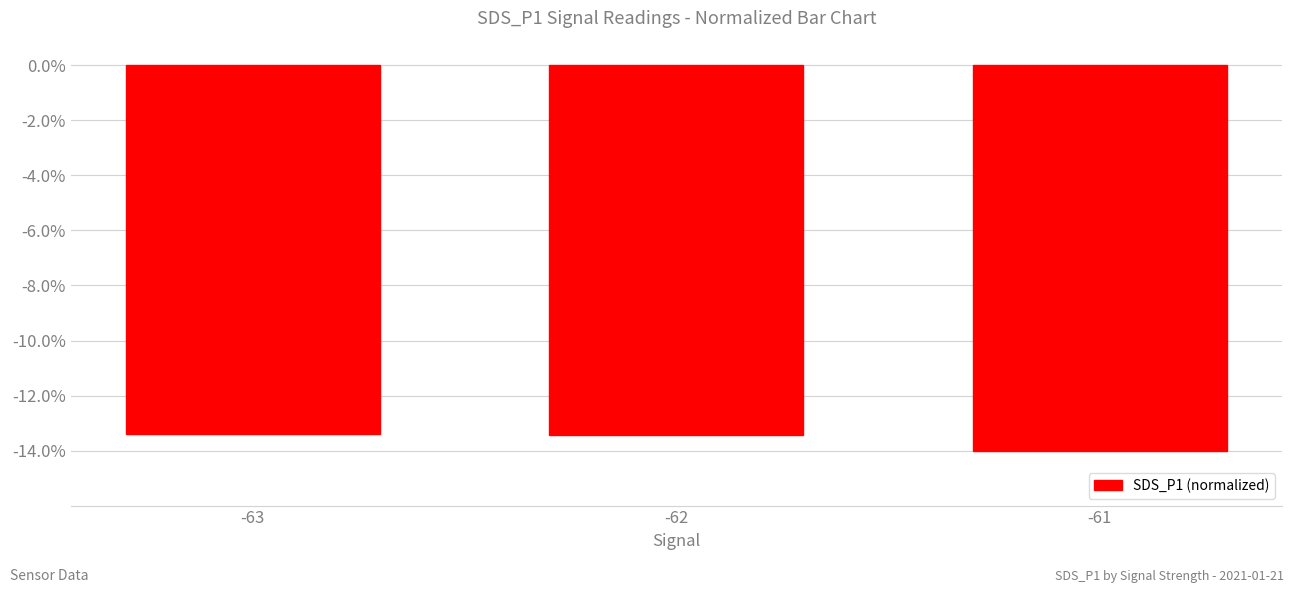

How many series are shown in this chart?

1